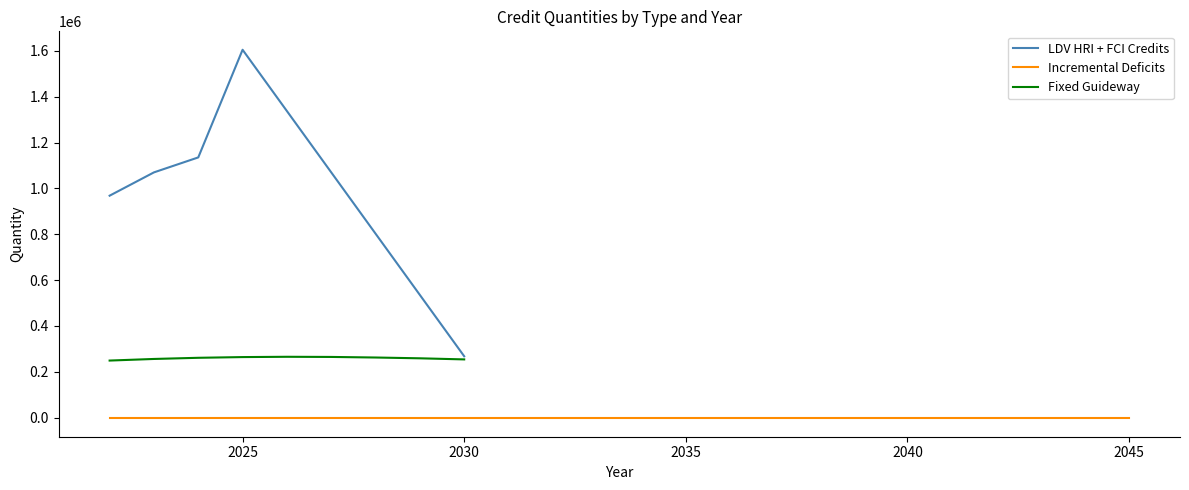

Which series has the widest spread of values?

LDV HRI + FCI Credits